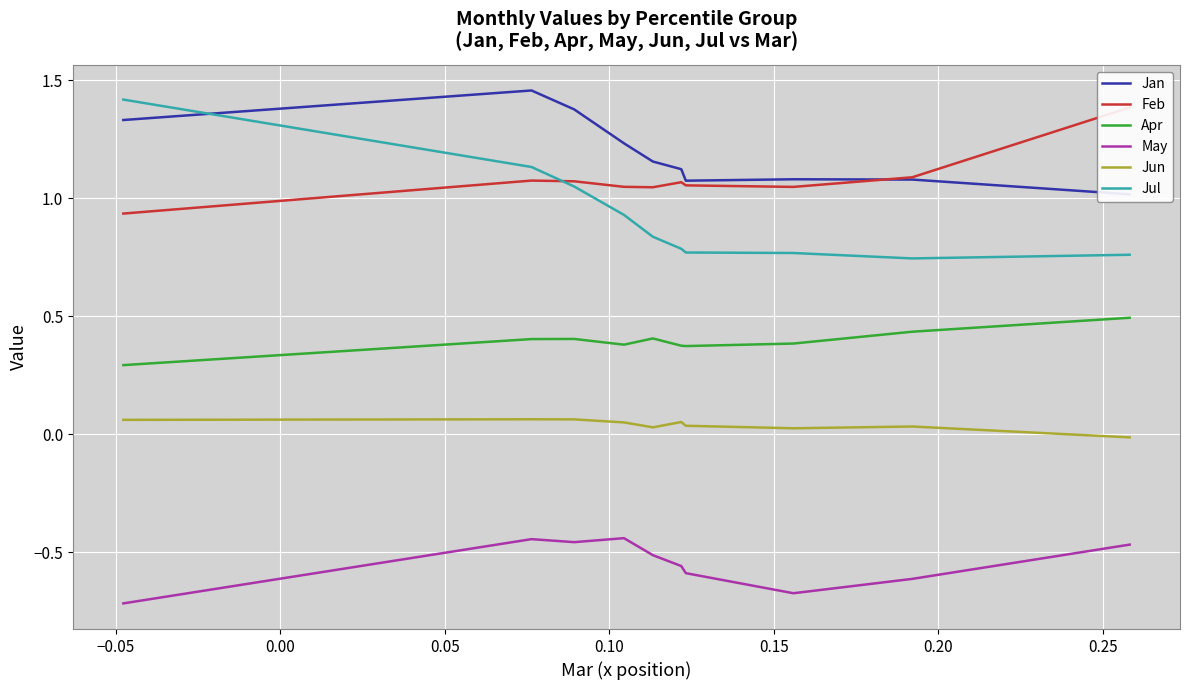

True or false: Apr has more than 0 points higher than both neighbors.

True